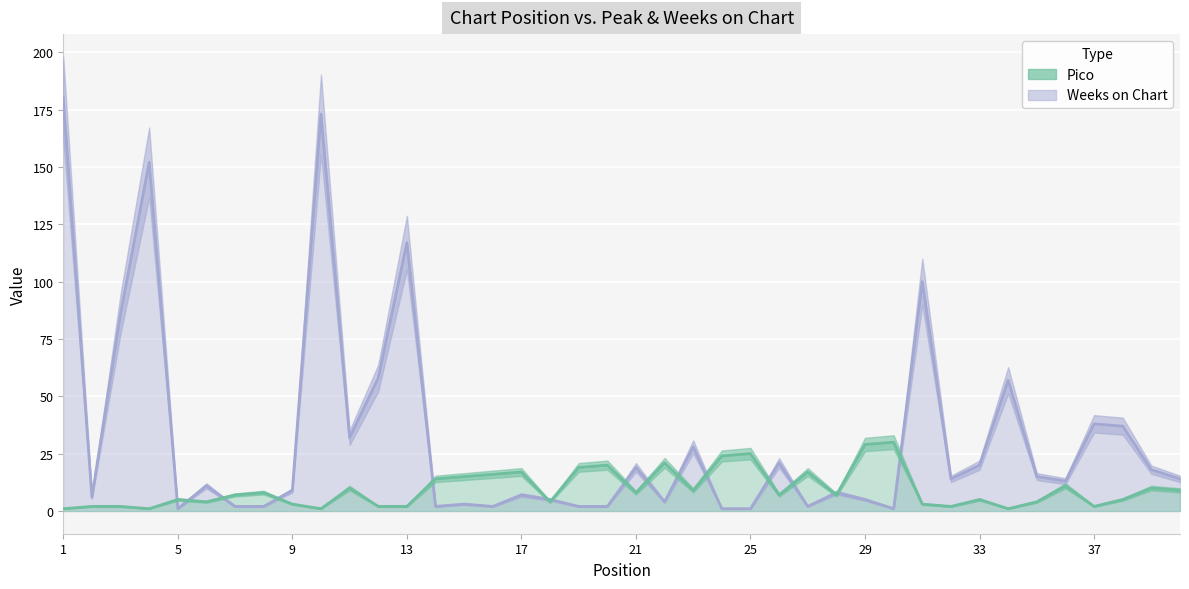

What is the value of the Weeks on Chart point at the 20th from the left?

2